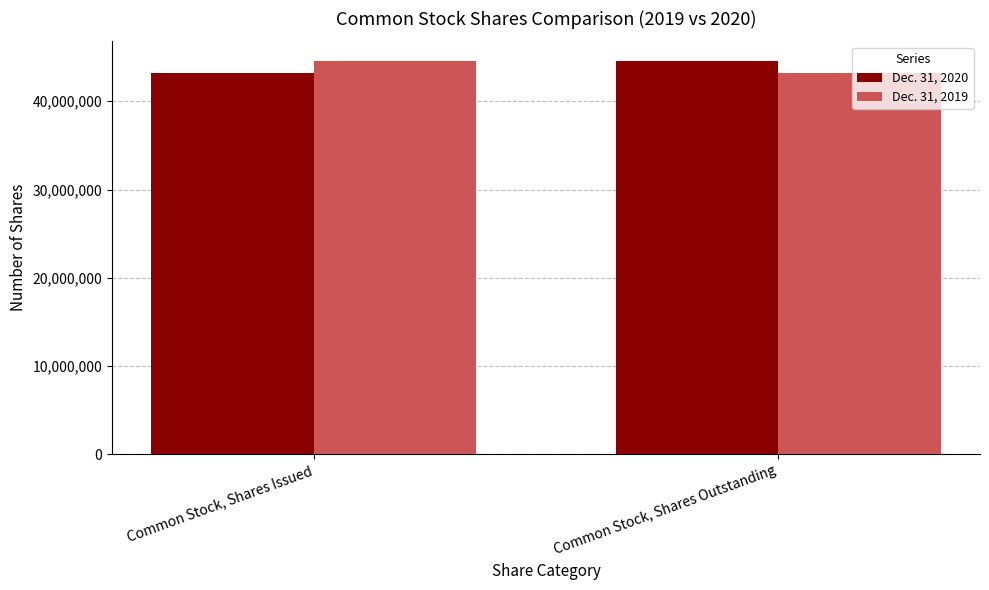

What is the spread (max minus min) of values at Common Stock, Shares Issued?

1384514